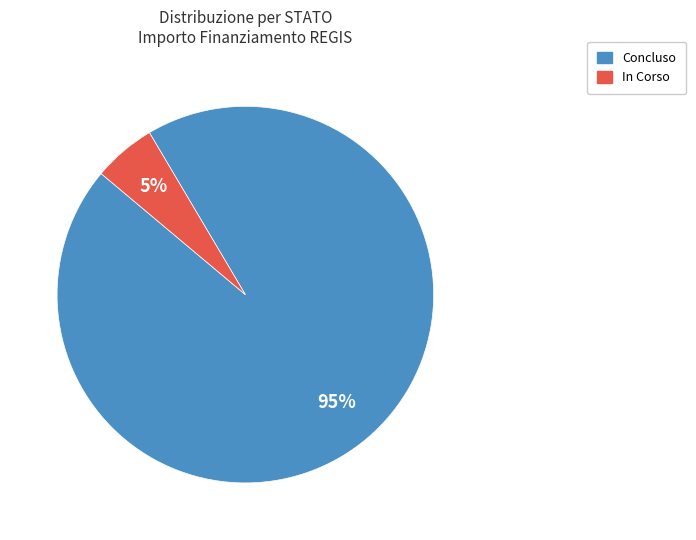

To the nearest percent, what is the average slice percentage?

50%